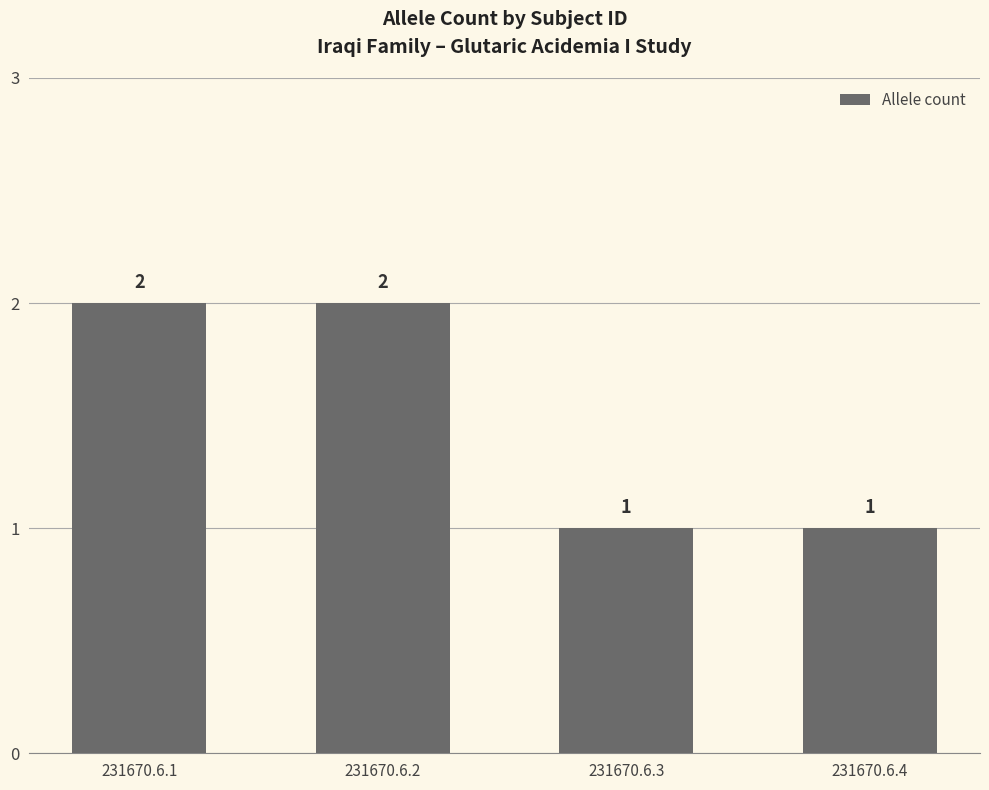

The value at 231670.6.3 is 1. True or false?

True